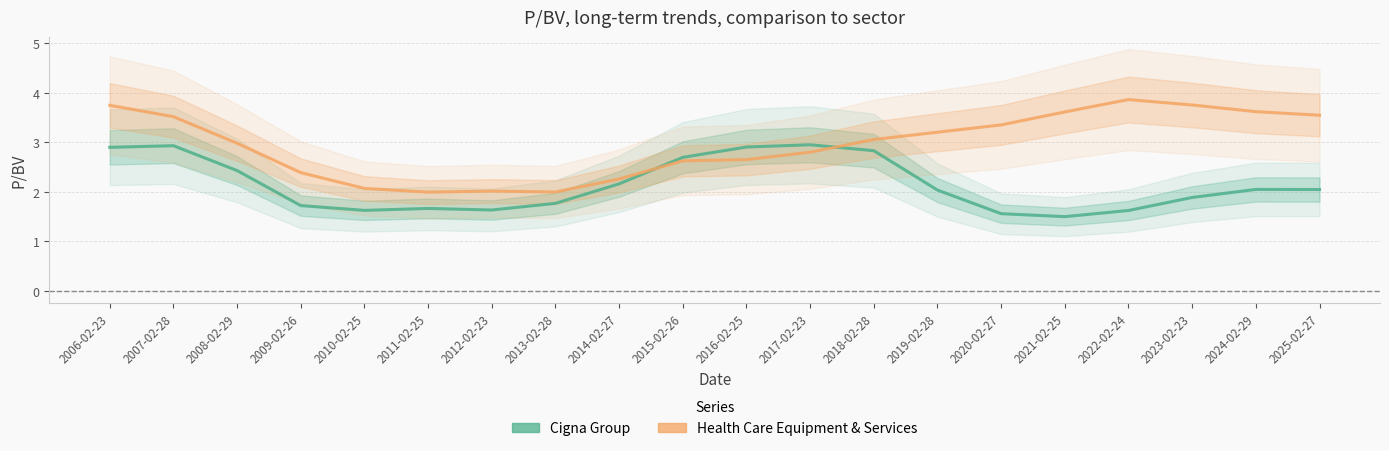

In Cigna Group, how many points are lower than both neighbors (excluding endpoints)?

3